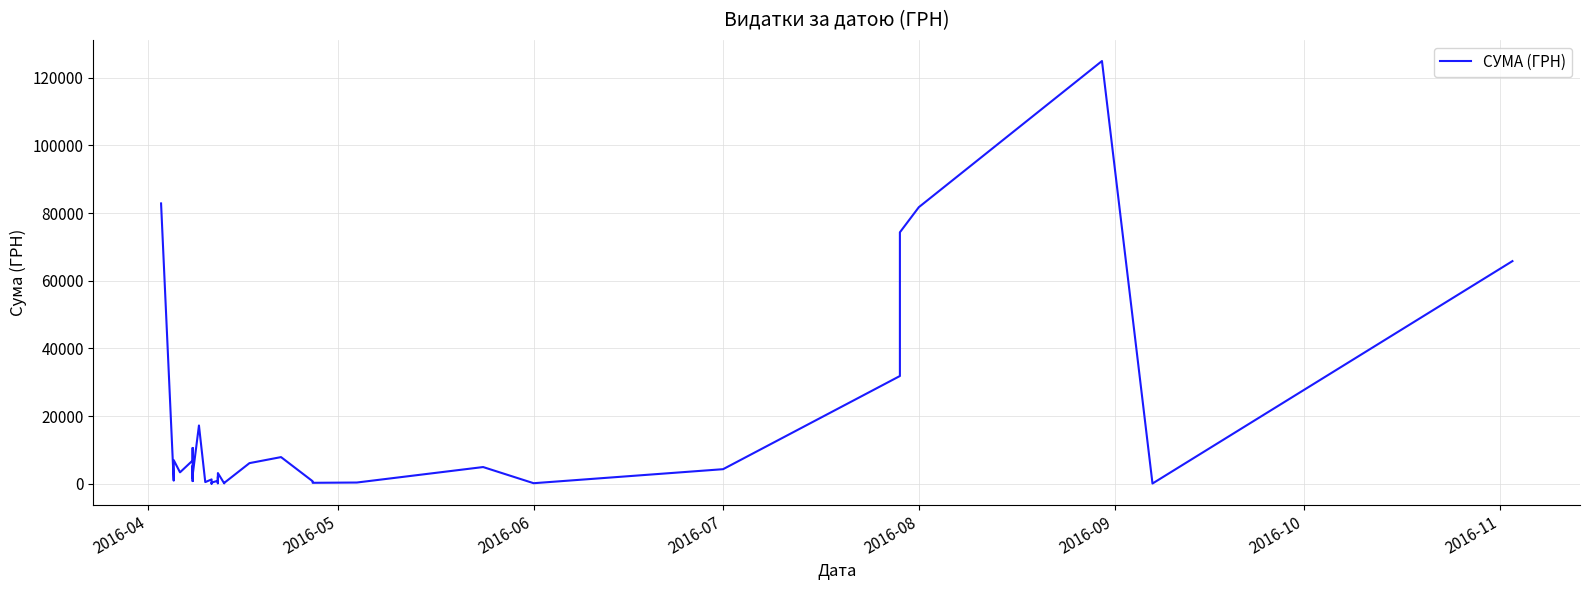

What is the difference between the second highest and minimum values?

82796.6